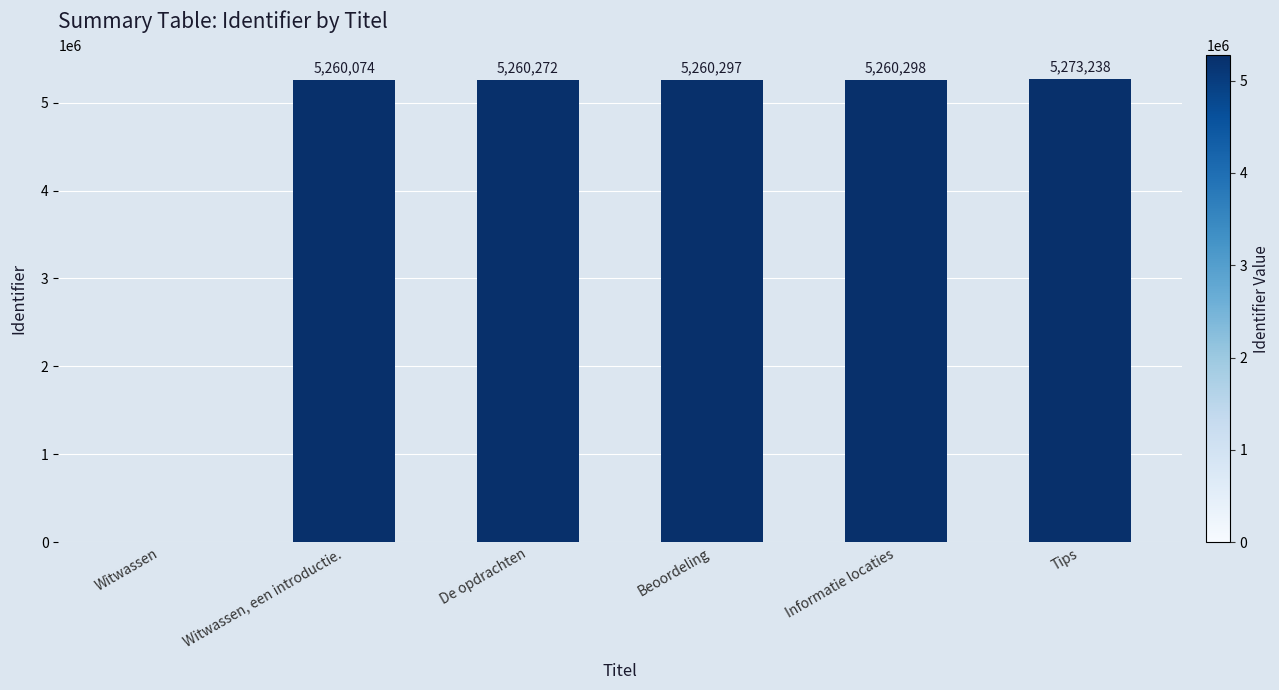

What is the change in value from De opdrachten to Beoordeling?

+25